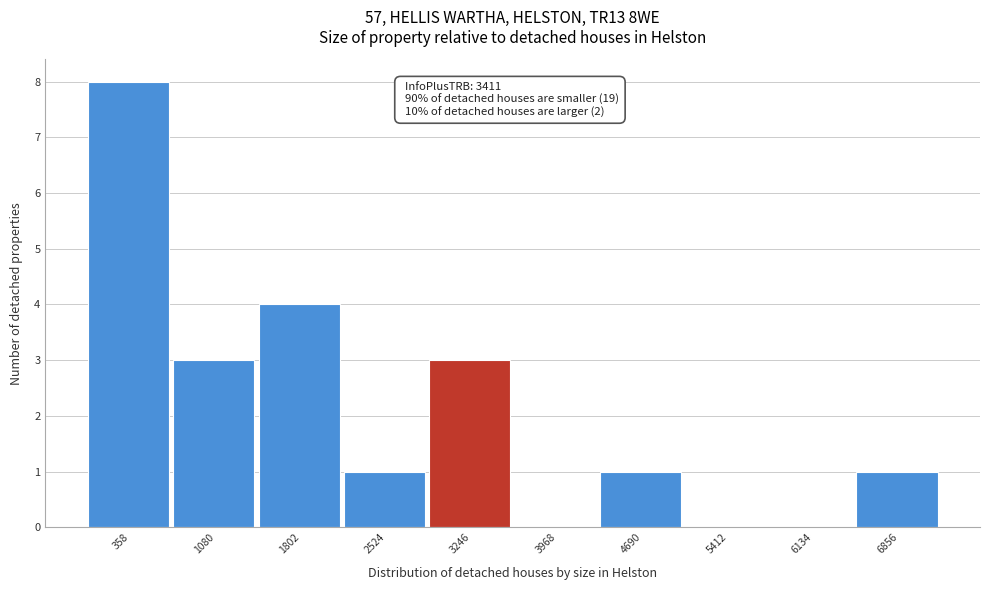

Reading left to right, transcribe all the data shown in this chart.

358=8	1080=3	1802=4	2524=1	3246=3	3968=0	4690=1	5412=0	6134=0	6856=1